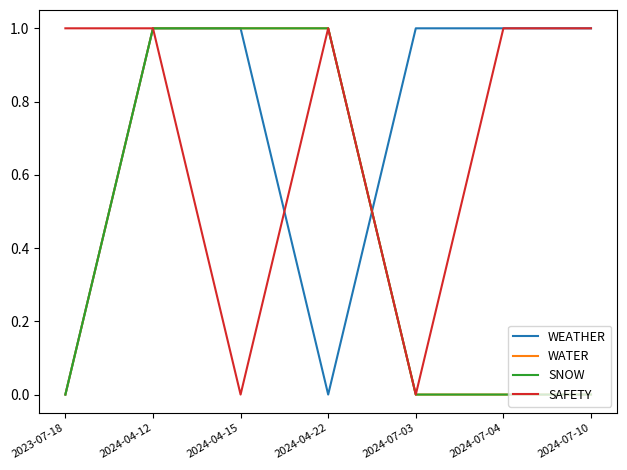

Which series has the largest total across all categories?

WEATHER